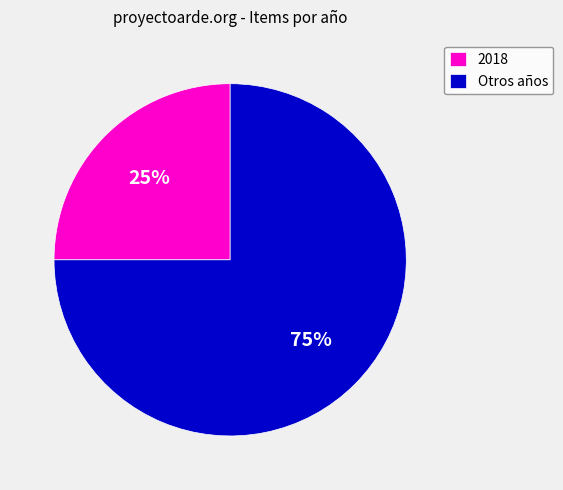

Which has a higher value, Otros años or 2018?

Otros años